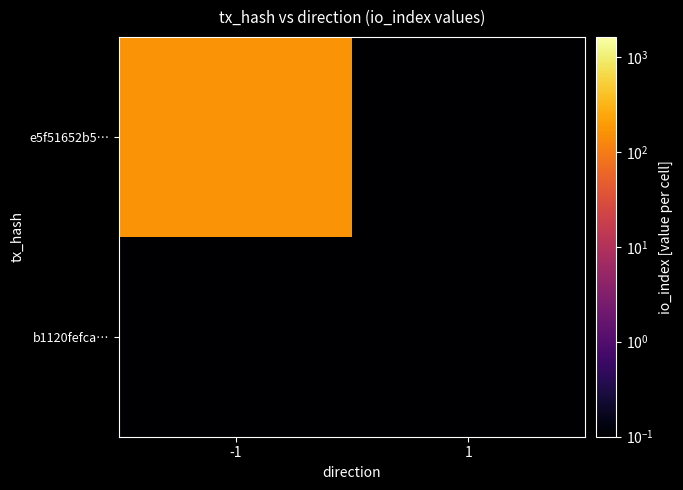

Which series has the largest total across all categories?

e5f51652b5…